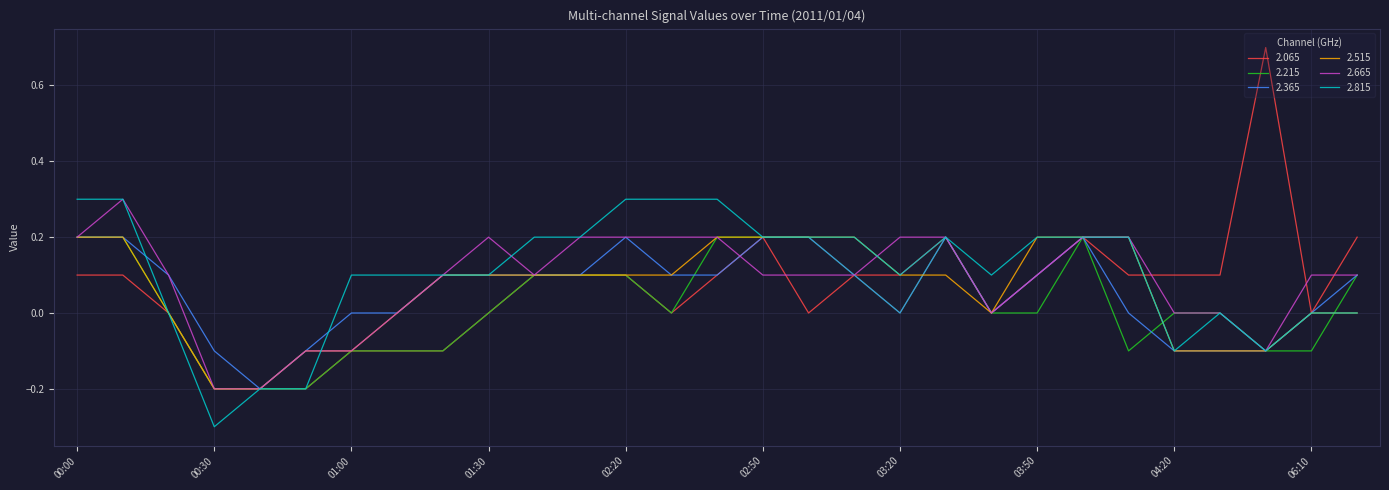

What is the smallest value displayed?

-0.3